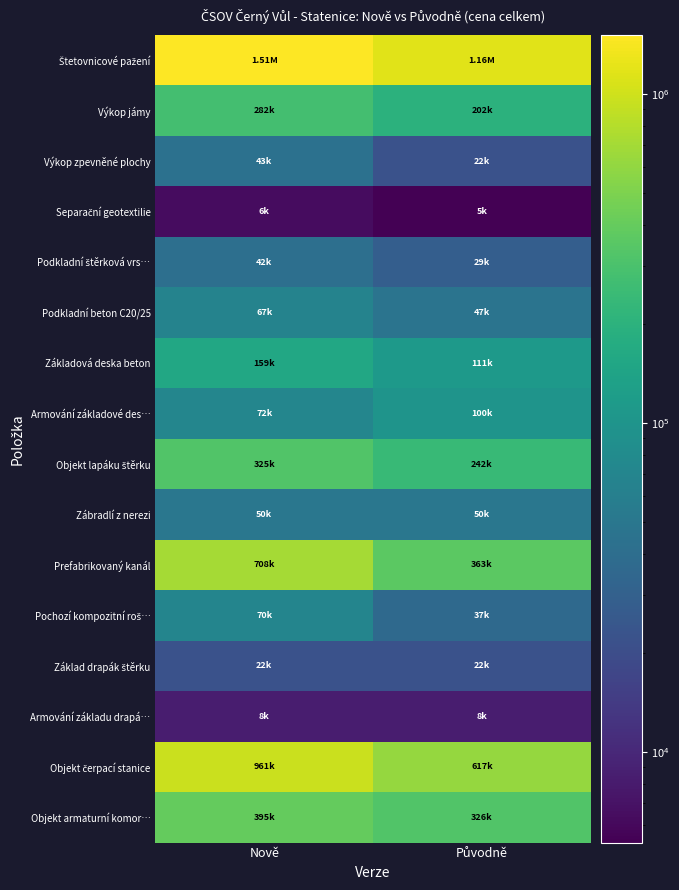

What is the smallest value displayed?

5320.7